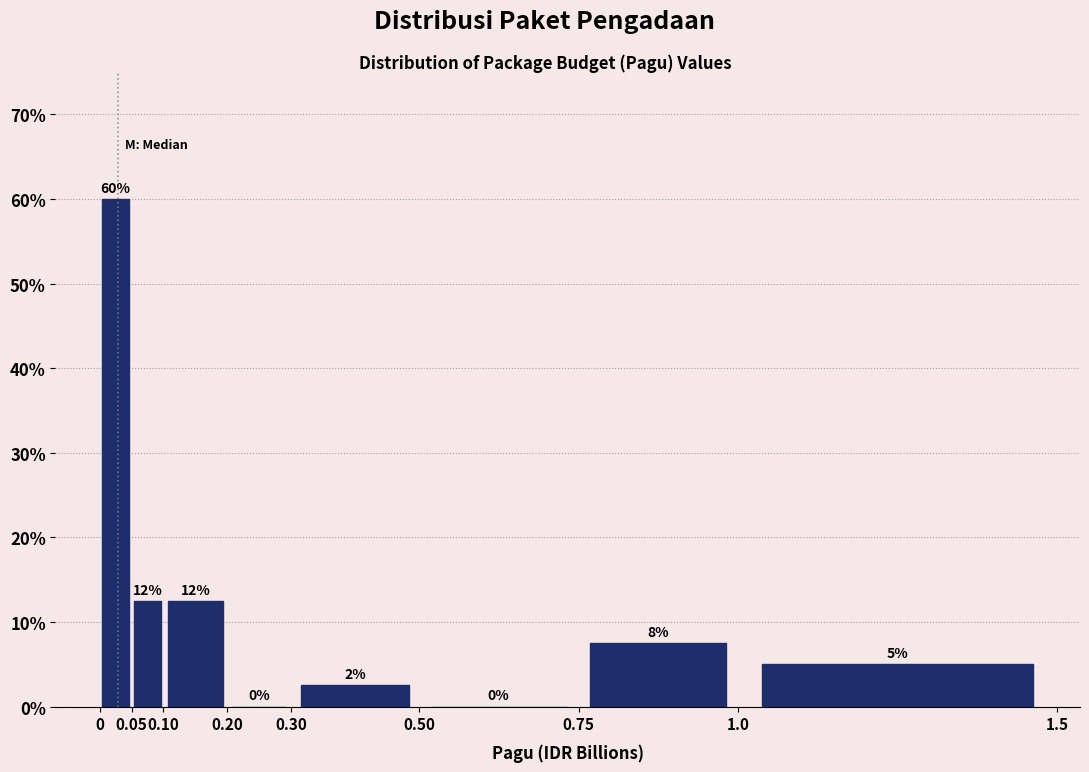

Over which range of the x-axis is the bar tallest?

0 to 0.05